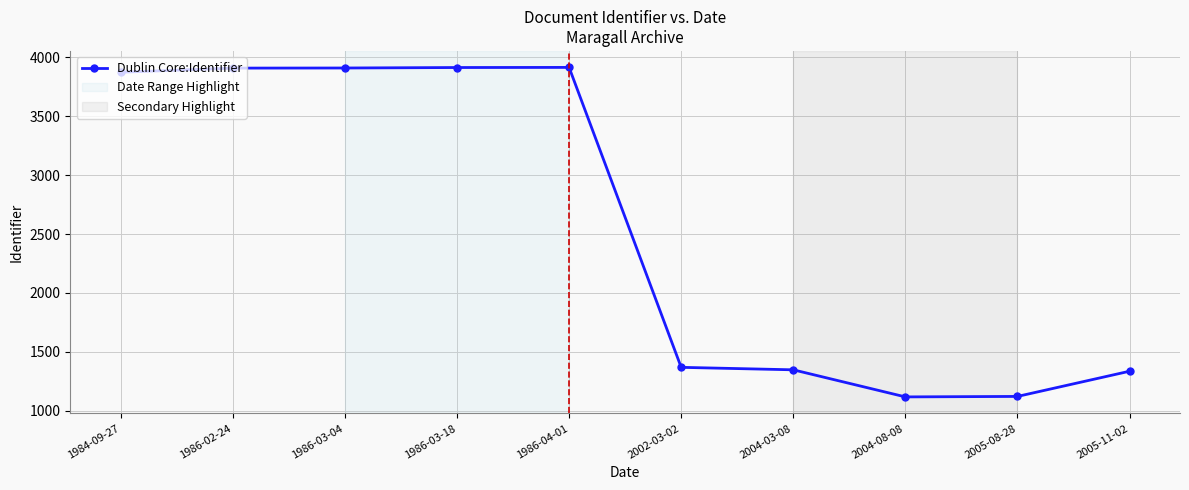

What is the change in value from 1986-02-24 to 2002-03-02?

-2541